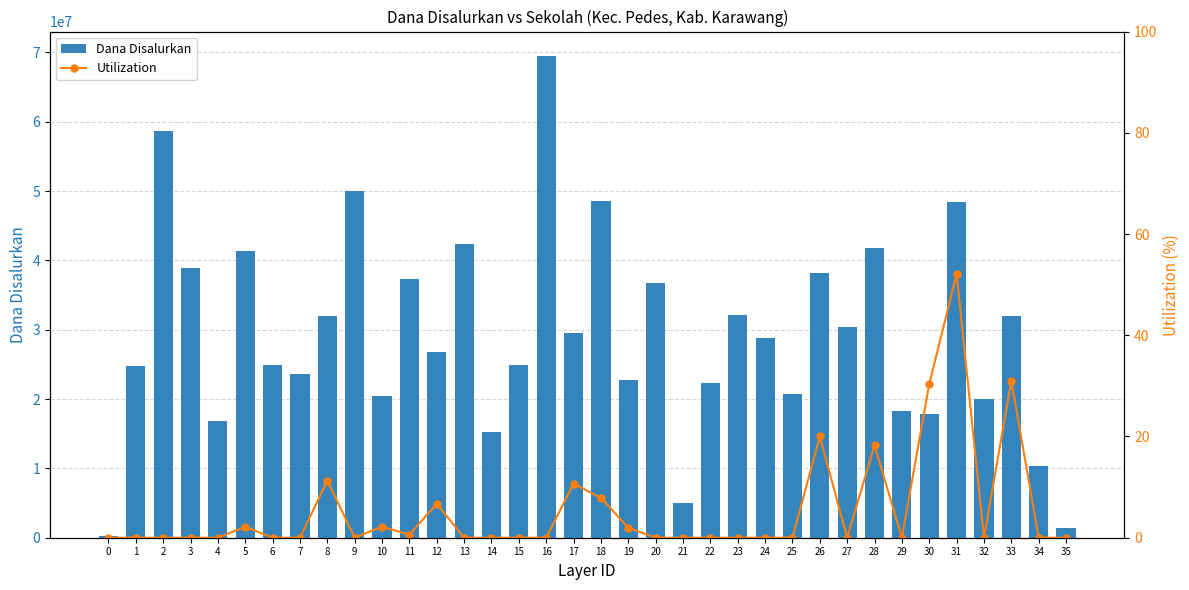

How many values in the Dana Disalurkan series exceed 28800000?

17